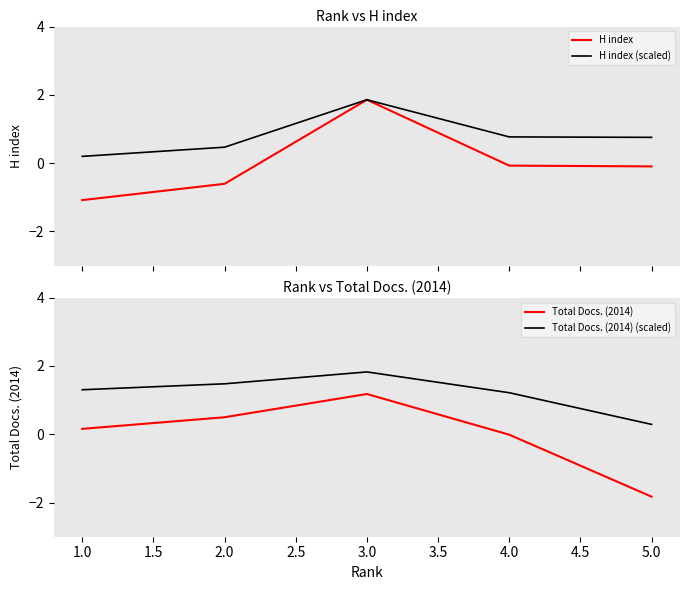

What is the highest value of the H index series?

1.9